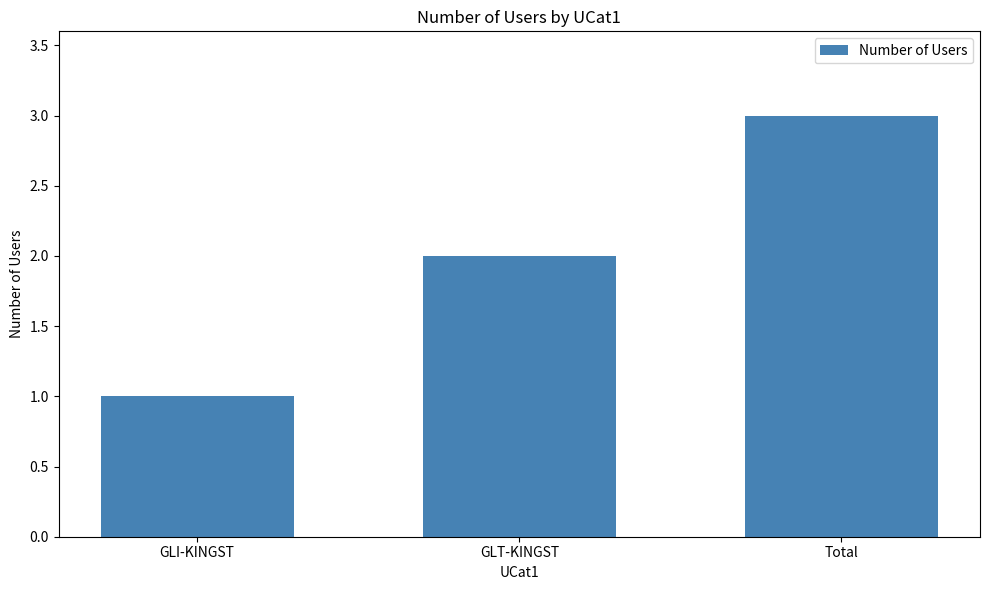

What value does the data have at GLI-KINGST?

1